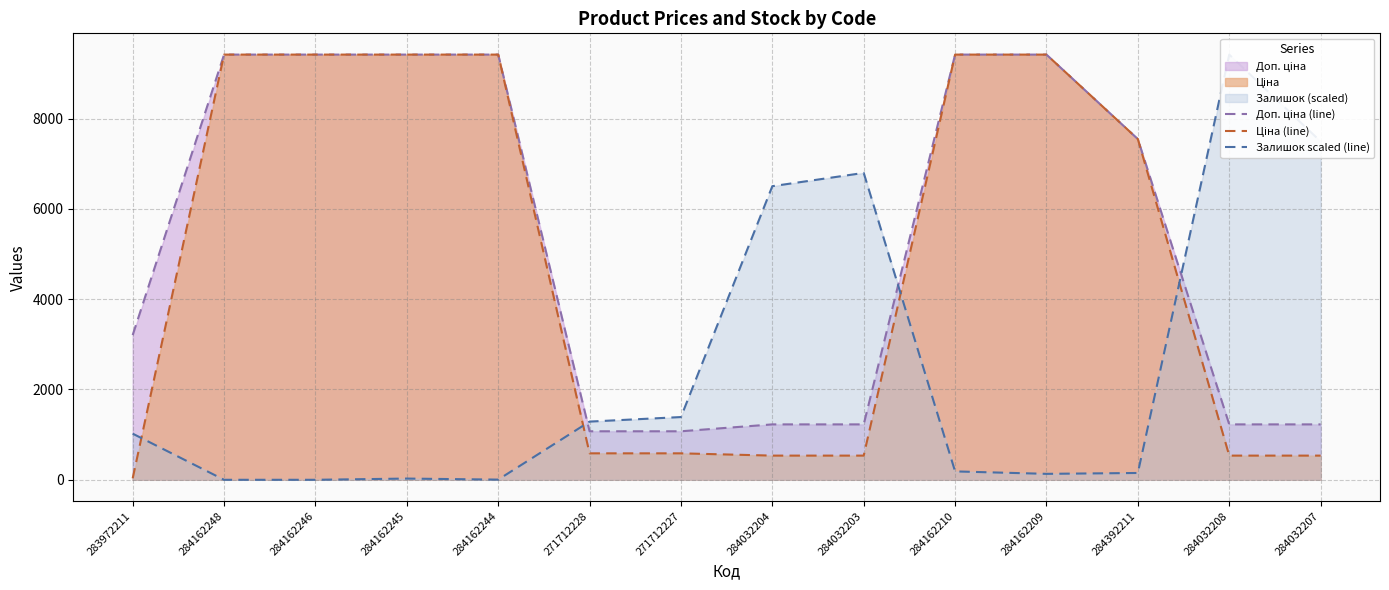

At 284032207, list the series in order from largest to smallest.

Залишок scaled (line), Доп. ціна (line), Ціна (line)